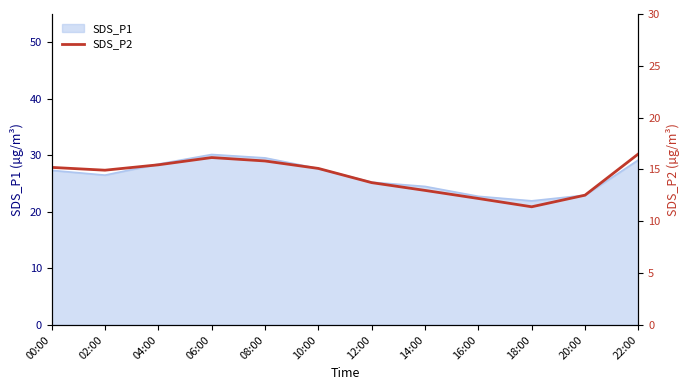

Rank the categories by value from lowest to highest.

18:00, 16:00, 20:00, 14:00, 12:00, 02:00, 10:00, 00:00, 04:00, 08:00, 06:00, 22:00